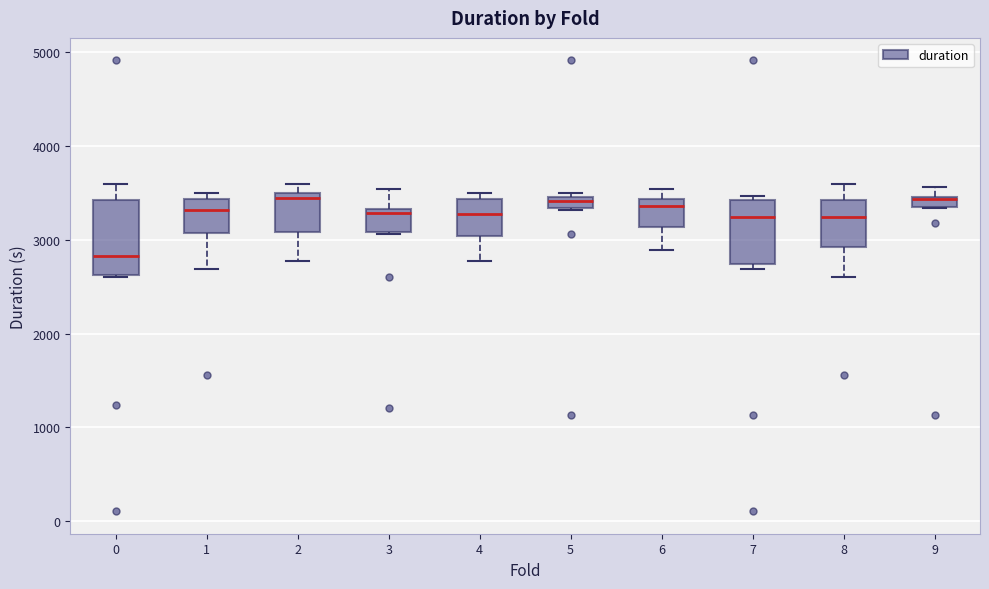

Where is the lower edge of the box at x = 9 on the y-axis? The values are not printed on the chart, so give them approximately, as read against the axis.

3400